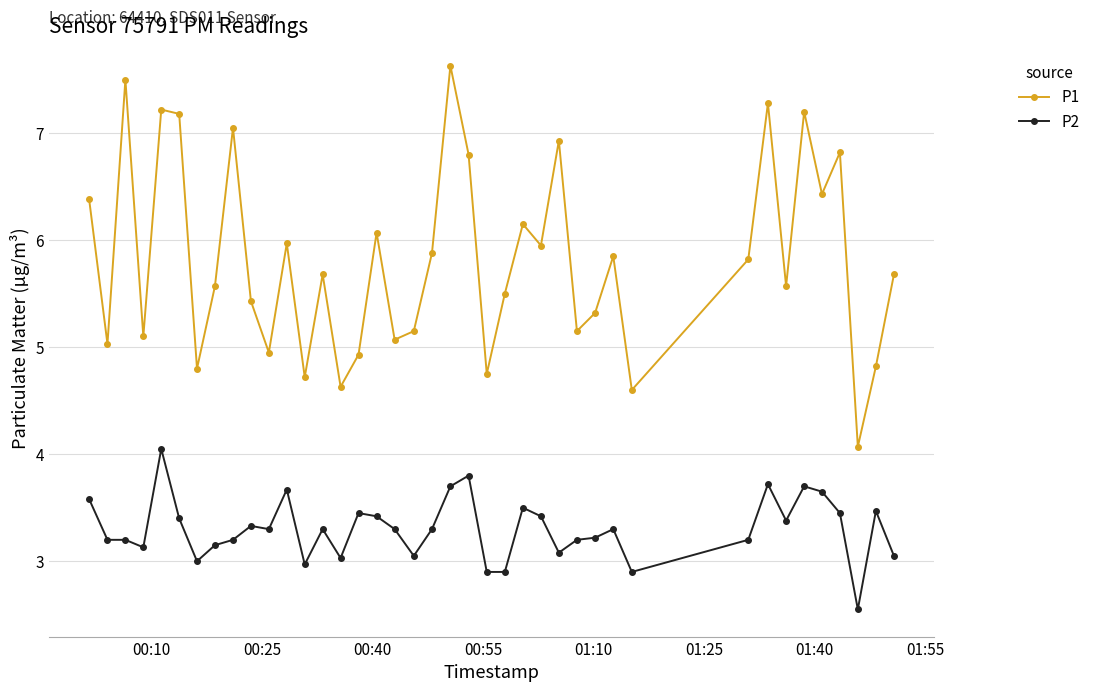

Which series has the largest range (max minus min)?

P1